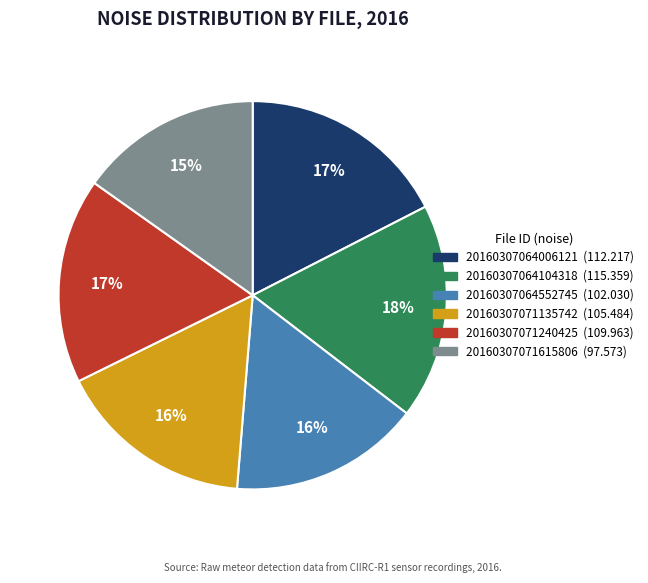

Is the sum of 20160307064552745 and 20160307064006121 greater than half?

No